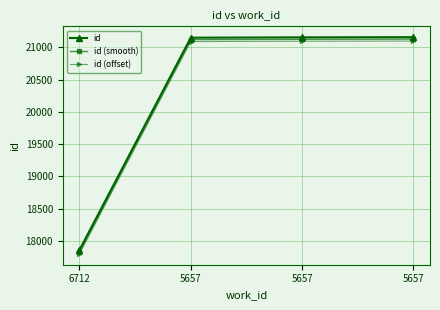

What is the total value across all series at 5657?

63366